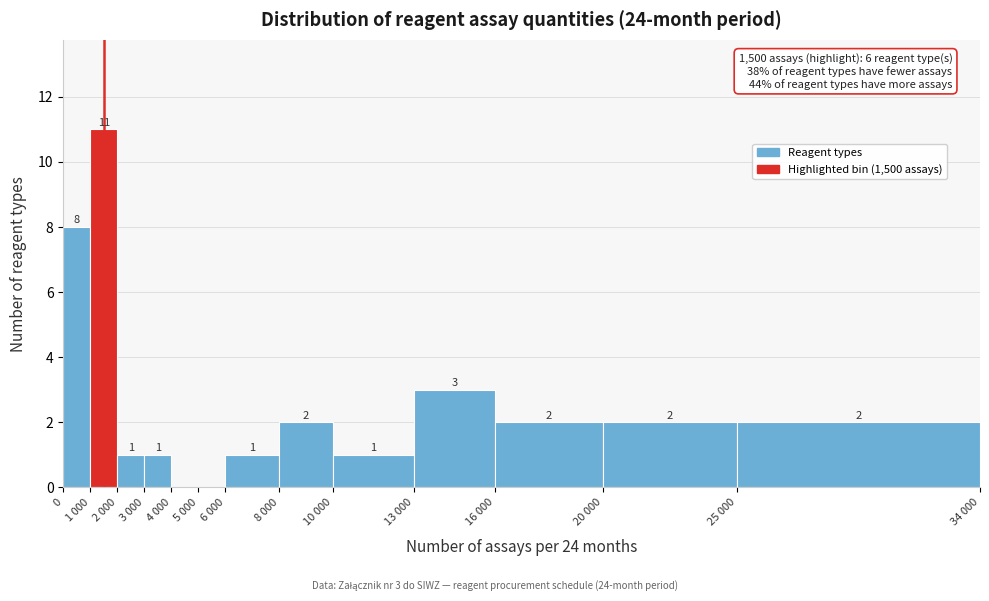

Reading right to left, extract all data points from this chart.

25 000=2	20 000=2	16 000=2	13 000=3	10 000=1	8 000=2	6 000=1	5 000=0	4 000=0	3 000=1	2 000=1	1 000=11	0=8